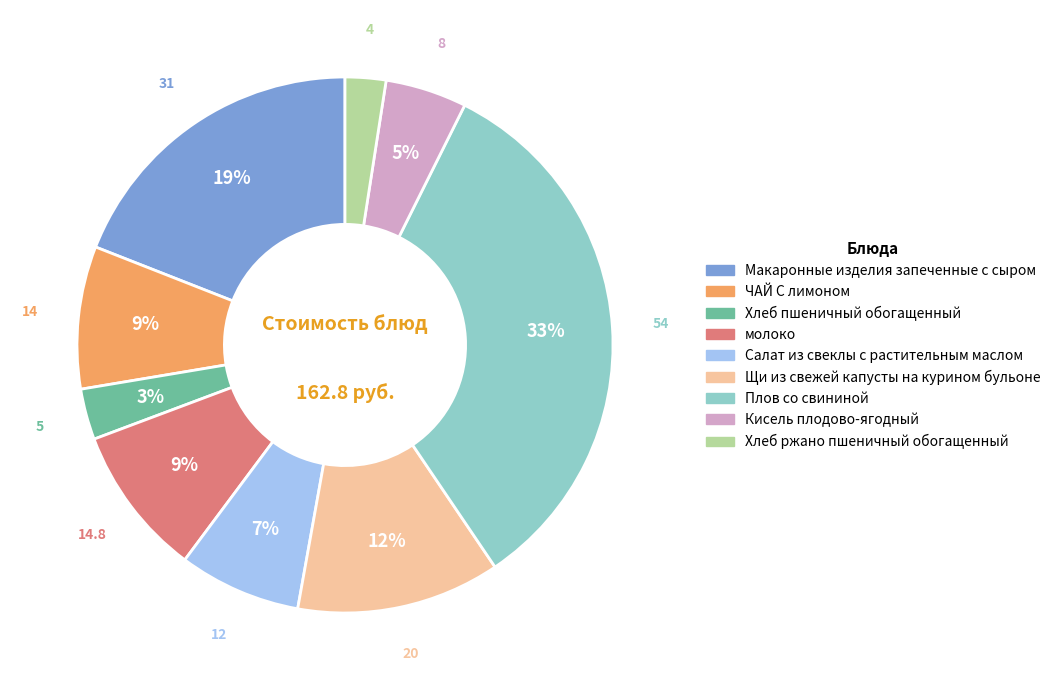

To the nearest percent, what is the combined percentage of Хлеб пшеничный обогащенный and Кисель плодово-ягодный?

8%